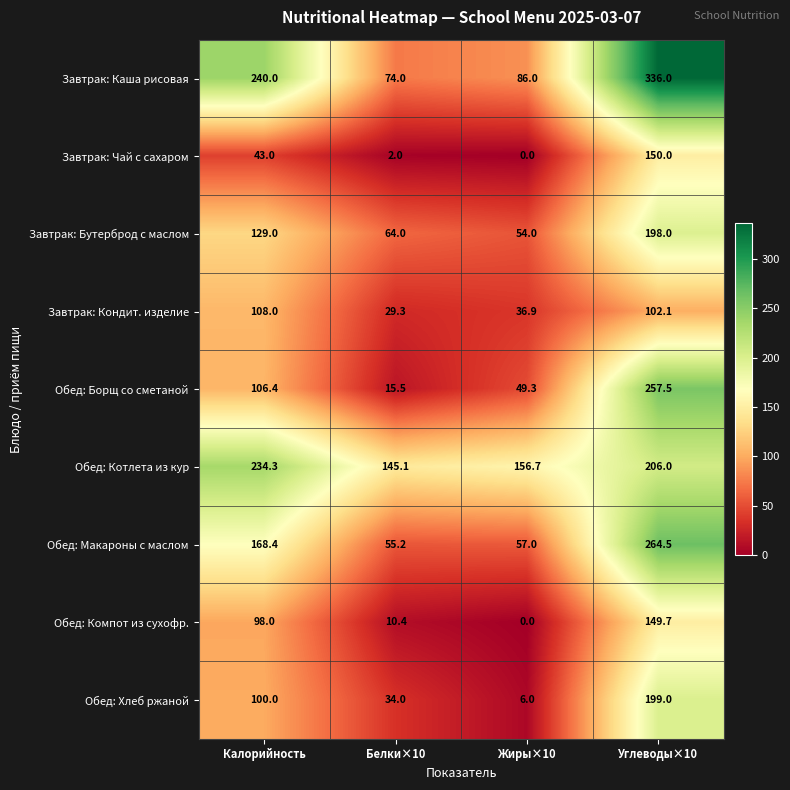

What is the approximate value of Завтрак: Кондит. изделие at Жиры×10?

36.9